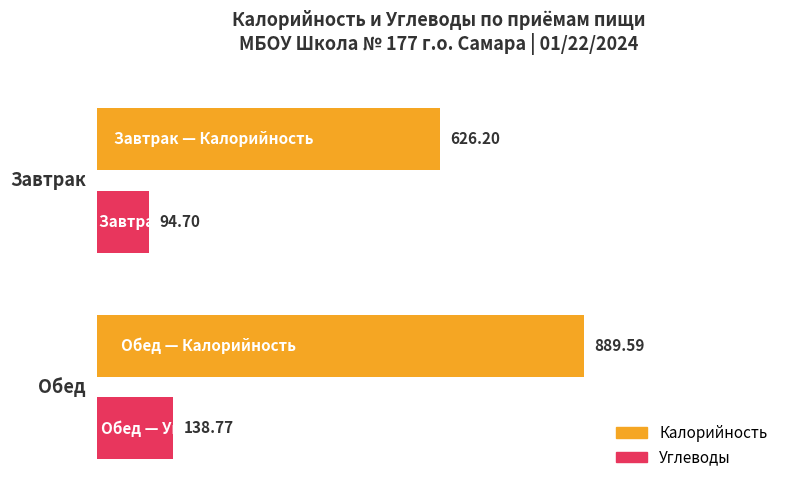

What is the average value?

437.3